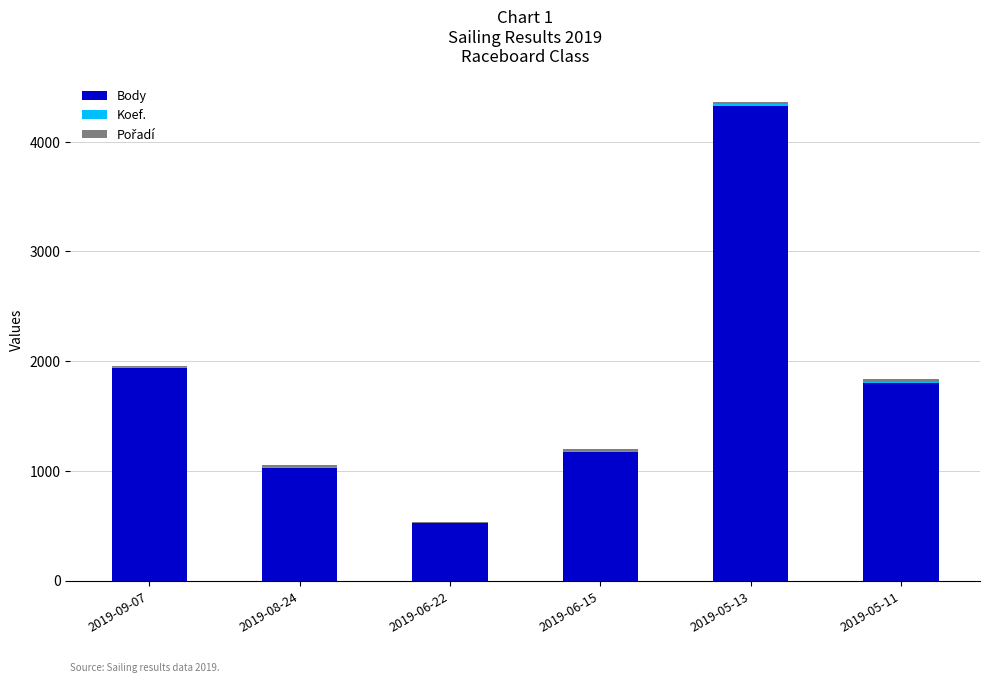

Which category has the highest value in the Body series?

2019-05-13